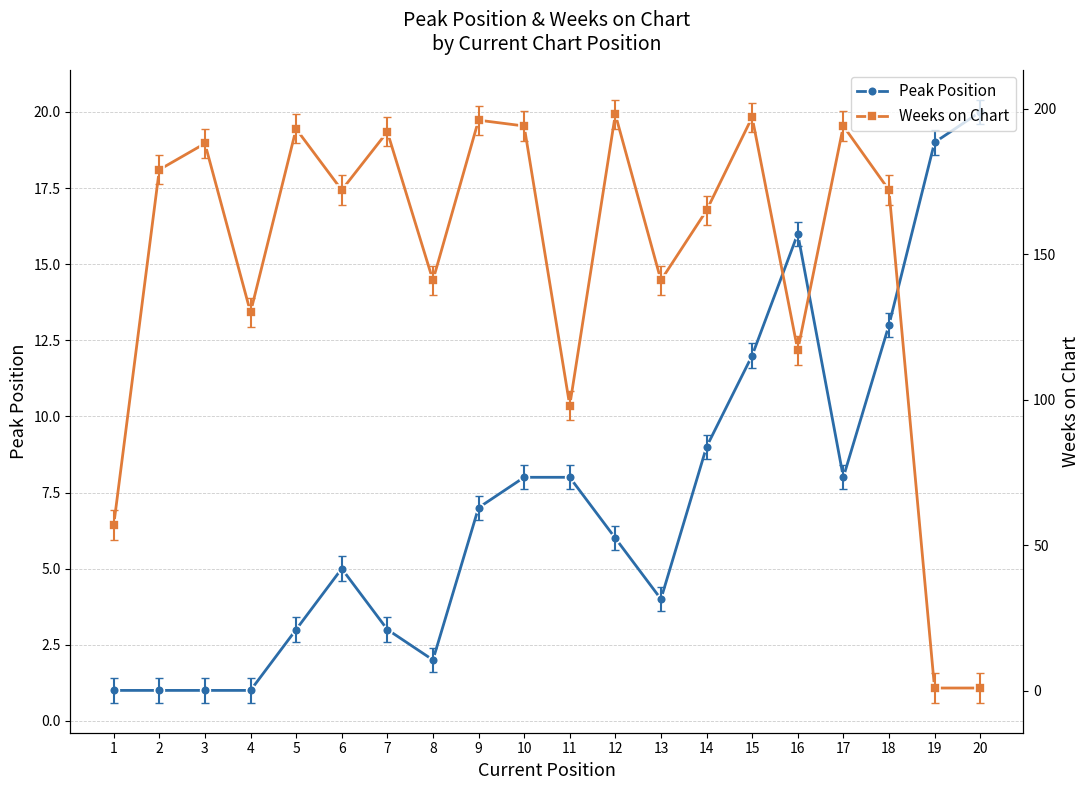

Which series has the widest spread of values?

Weeks on Chart